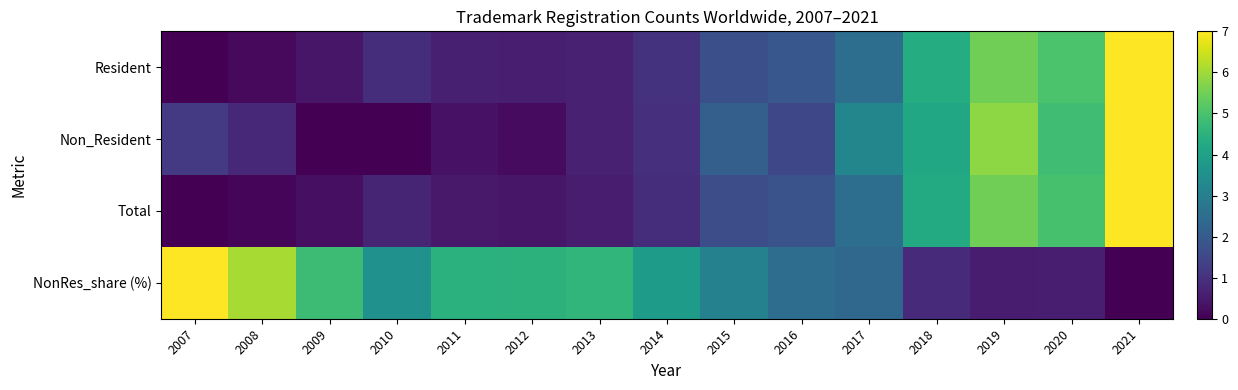

Reading left to right, list all the values displayed in this chart.

Resident: 2007=0.0	2008=0.2	2009=0.4	2010=0.9	2011=0.6	2012=0.6	2013=0.6	2014=1.0	2015=1.7	2016=1.9	2017=2.5	2018=4.3	2019=5.5	2020=5.0	2021=7.0
Non_Resident: 2007=1.2	2008=0.8	2009=0.0	2010=0.0	2011=0.4	2012=0.2	2013=0.6	2014=1.0	2015=2.1	2016=1.5	2017=3.2	2018=4.2	2019=5.8	2020=4.9	2021=7.0
Total: 2007=0.0	2008=0.1	2009=0.3	2010=0.7	2011=0.5	2012=0.4	2013=0.5	2014=0.9	2015=1.7	2016=1.8	2017=2.5	2018=4.3	2019=5.5	2020=5.0	2021=7.0
NonRes_share (%): 2007=7.0	2008=6.1	2009=4.8	2010=3.5	2011=4.5	2012=4.5	2013=4.6	2014=3.8	2015=3.1	2016=2.5	2017=2.4	2018=0.9	2019=0.6	2020=0.6	2021=0.0